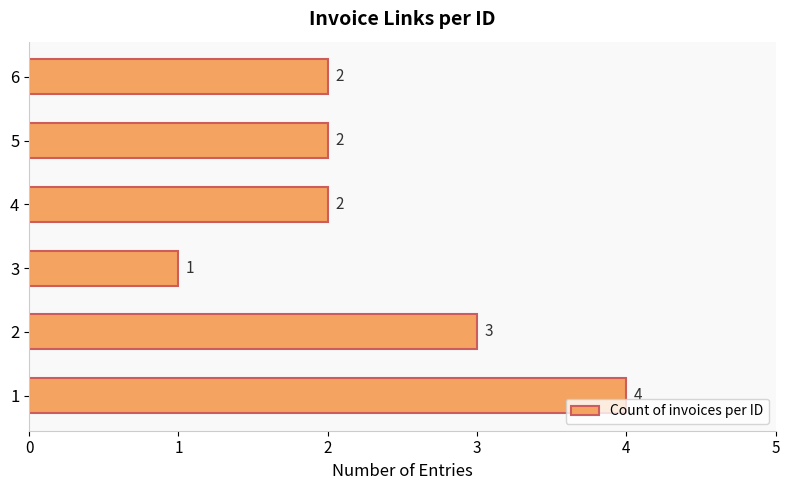

The value at 3 is 3. True or false?

False